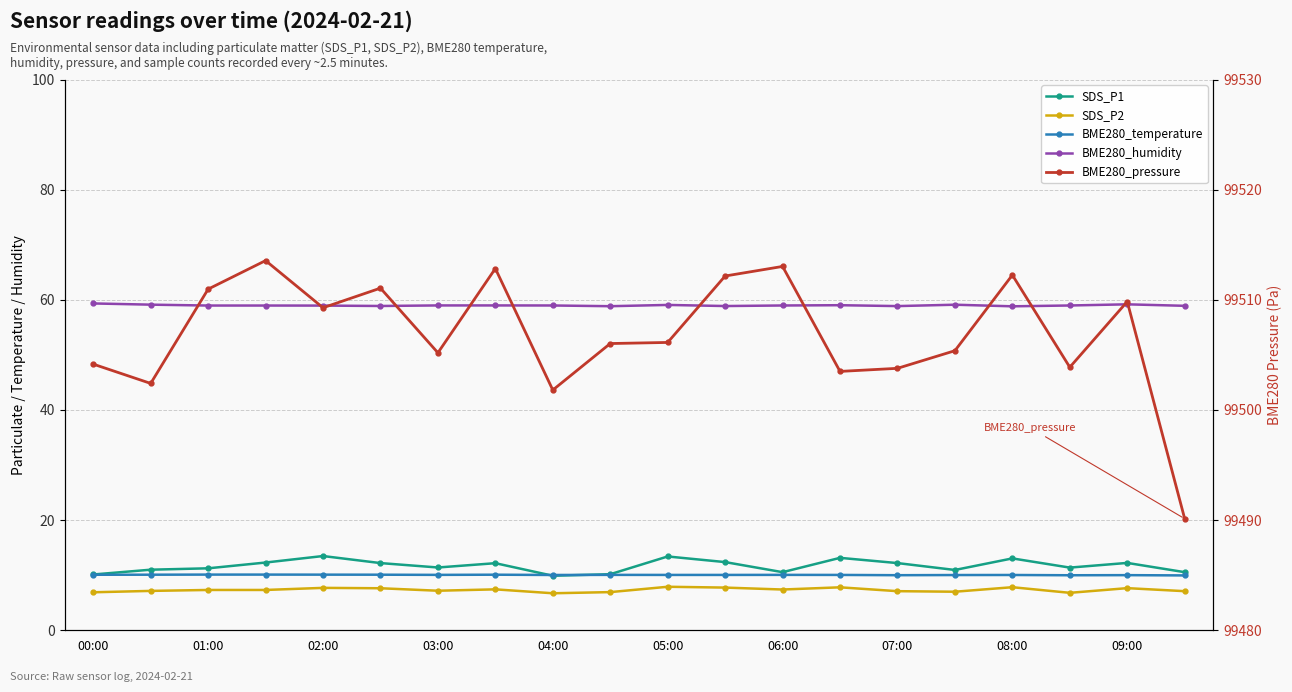

In BME280_pressure, how many points are lower than both neighbors (excluding endpoints)?

6